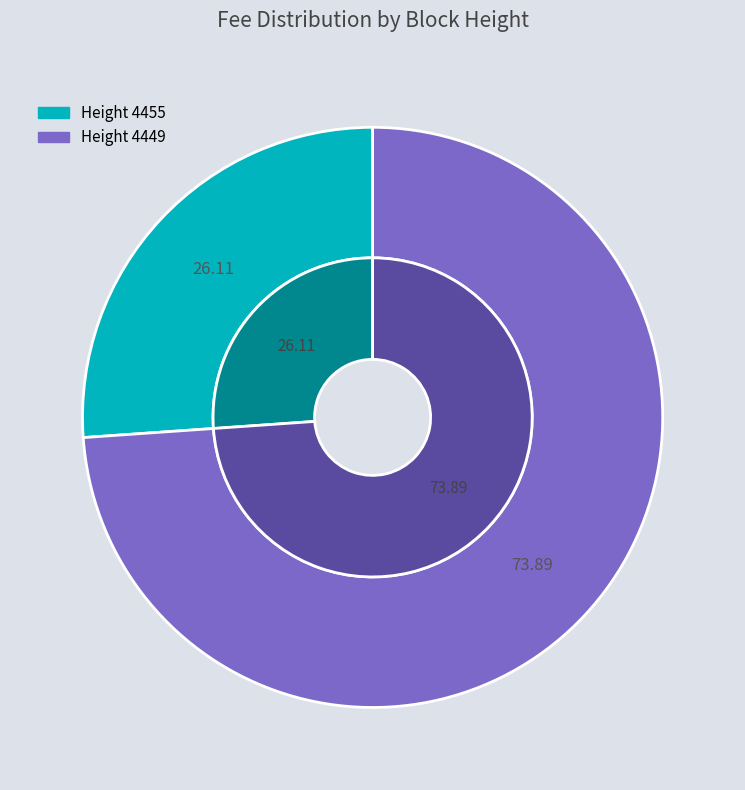

Do 4449 and 4455 together represent more than half of the pie?

Yes